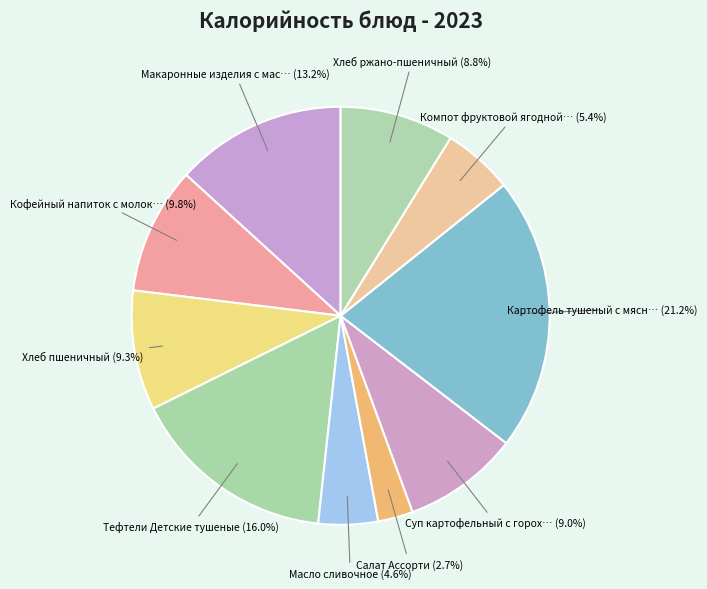

Count the number of slices in the pie.

10